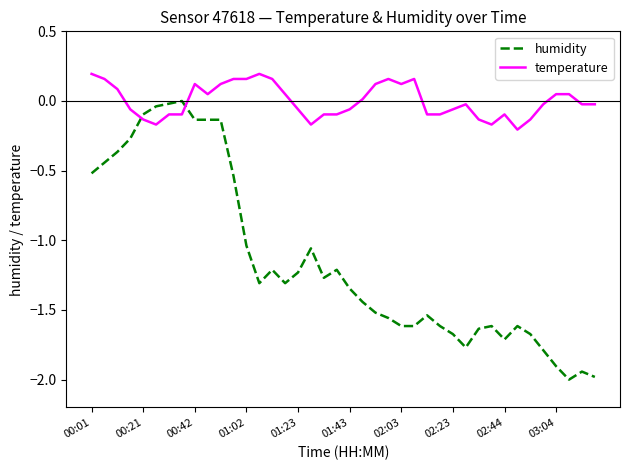

Which series has the largest total across all categories?

temperature